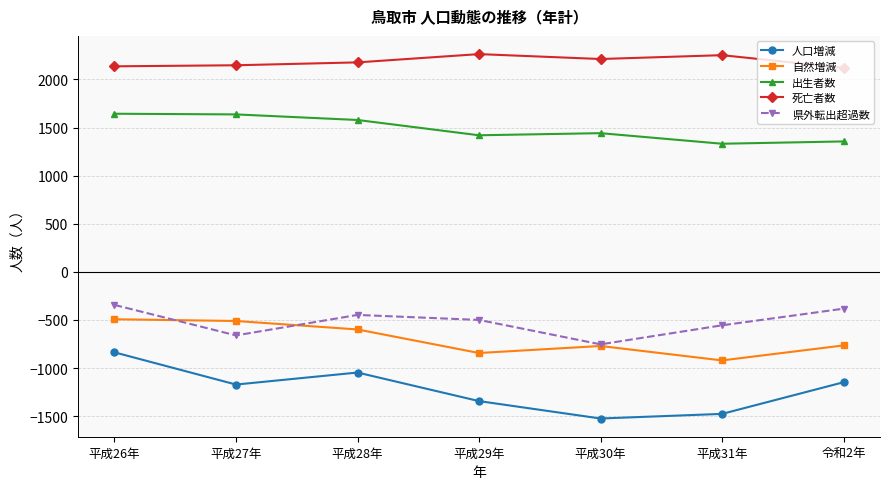

True or false: 県外転出超過数 and 死亡者数 cross at least once.

False